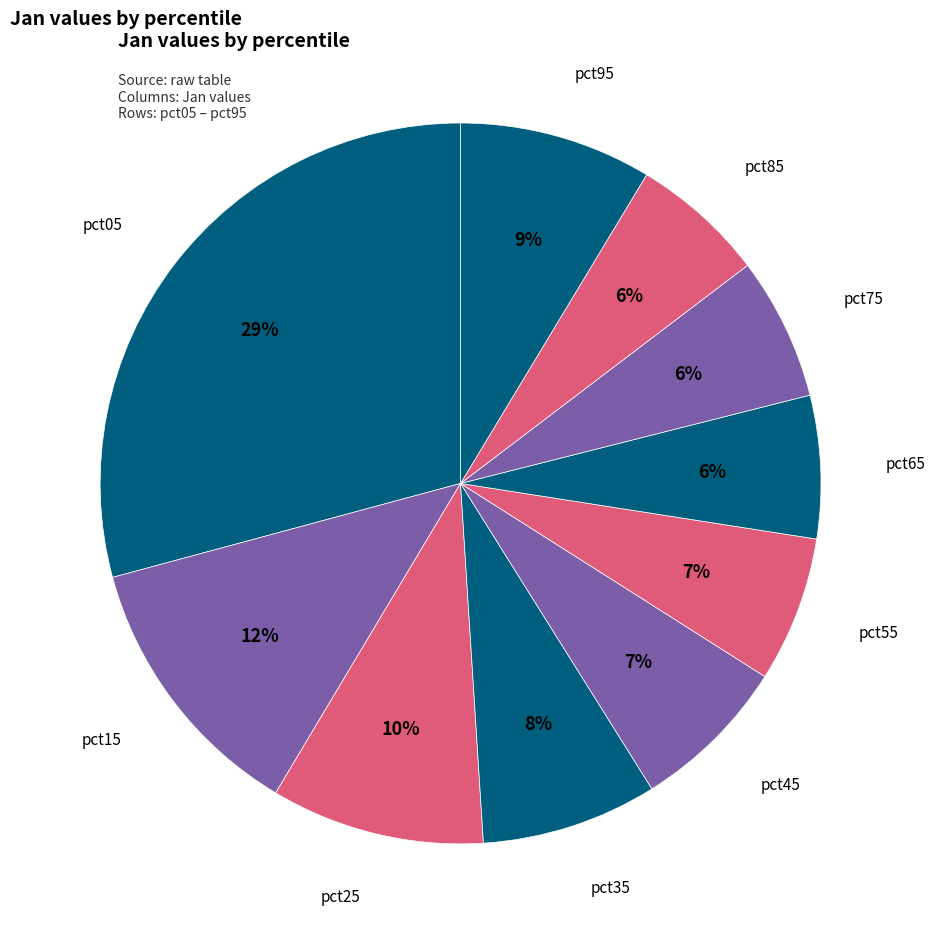

How many segments does this pie chart have?

10